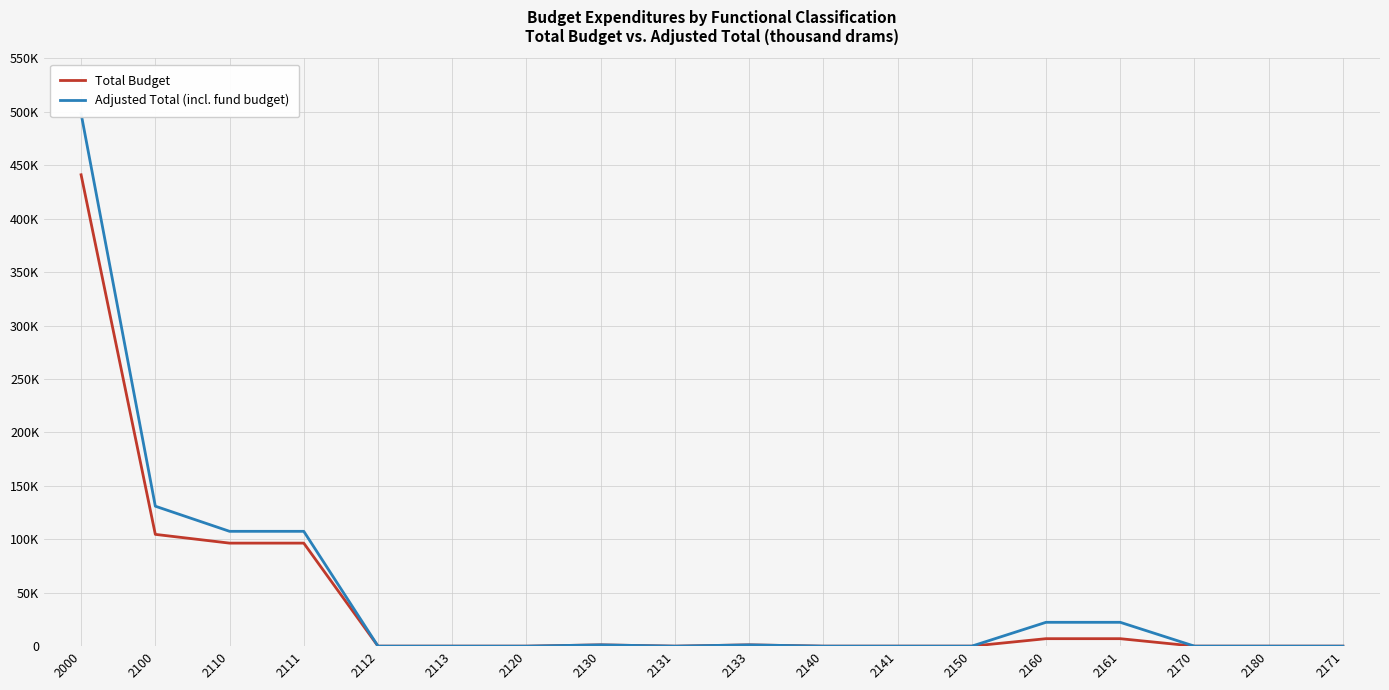

Rank the categories by Adjusted Total (incl. fund budget) value from lowest to highest.

2112, 2113, 2120, 2131, 2140, 2141, 2150, 2170, 2180, 2171, 2130, 2133, 2160, 2161, 2110, 2111, 2100, 2000